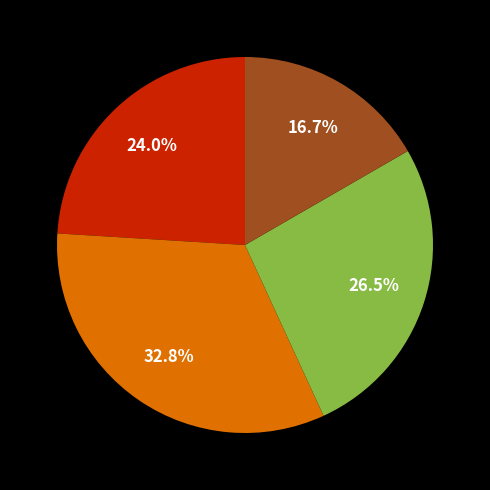

Is there any slice that represents more than half of the pie?

No